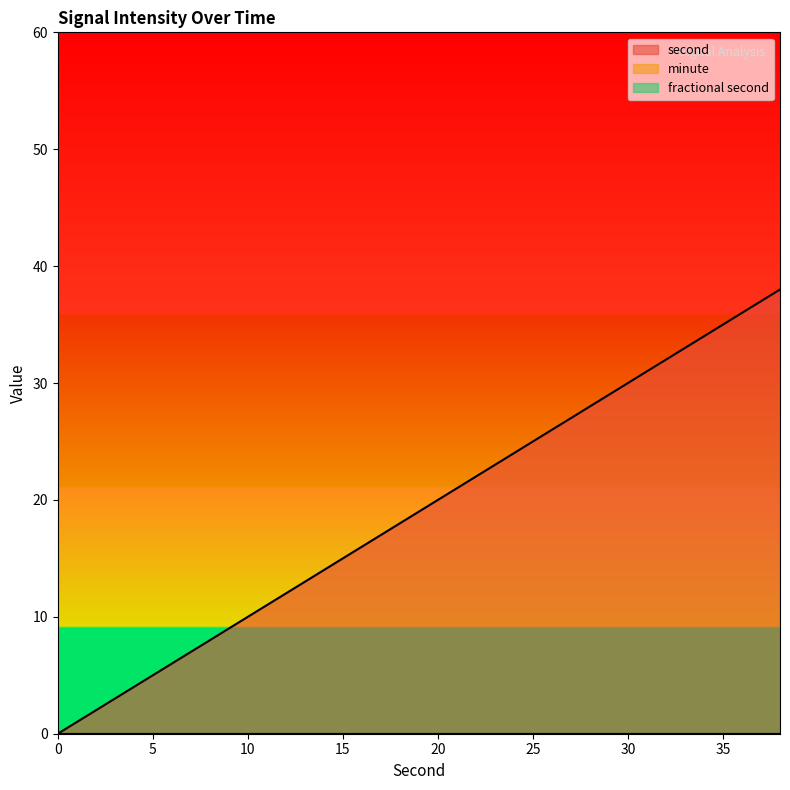

Reading left to right, extract all data points from this chart.

second: 0	2	4	6	8	10	12	14	16	18	20	22	24	26	28	30	32	34	36	38
minute: 0	0	0	0	0	0	0	0	0	0	0	0	0	0	0	0	0	0	0	0
fractional second: 0	0	0	0	0	0	0	0	0	0	0	0	0	0	0	0	0	0	0	0